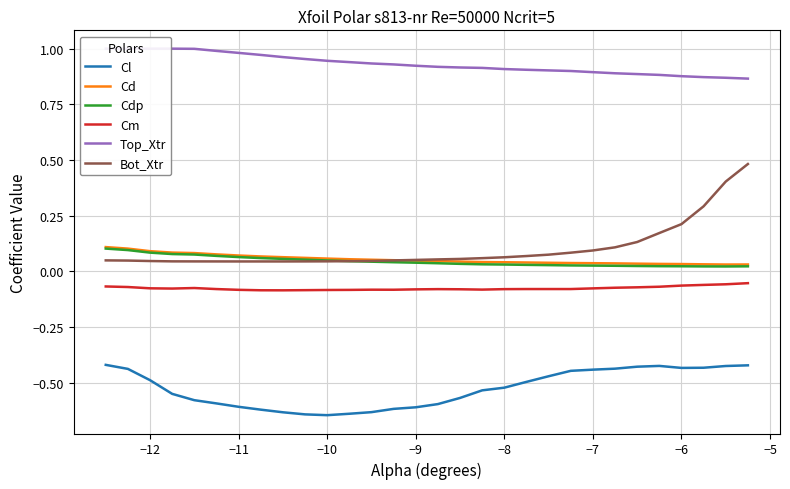

Is it true that Cm equals -0.1 at −10?

True